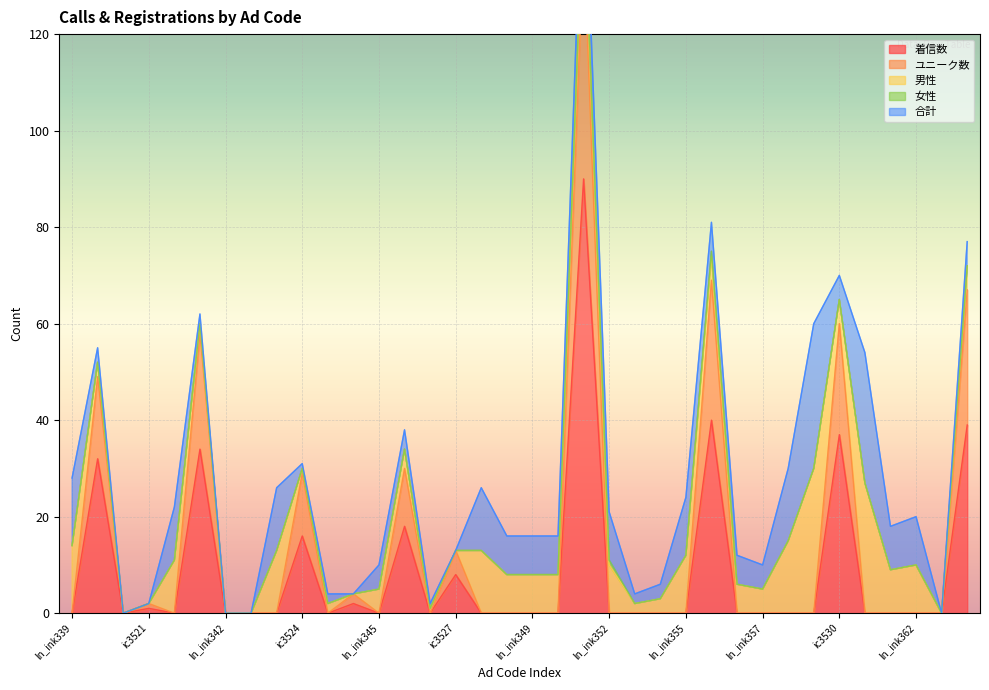

True or false: 合計 and 男性 intersect in this chart.

False